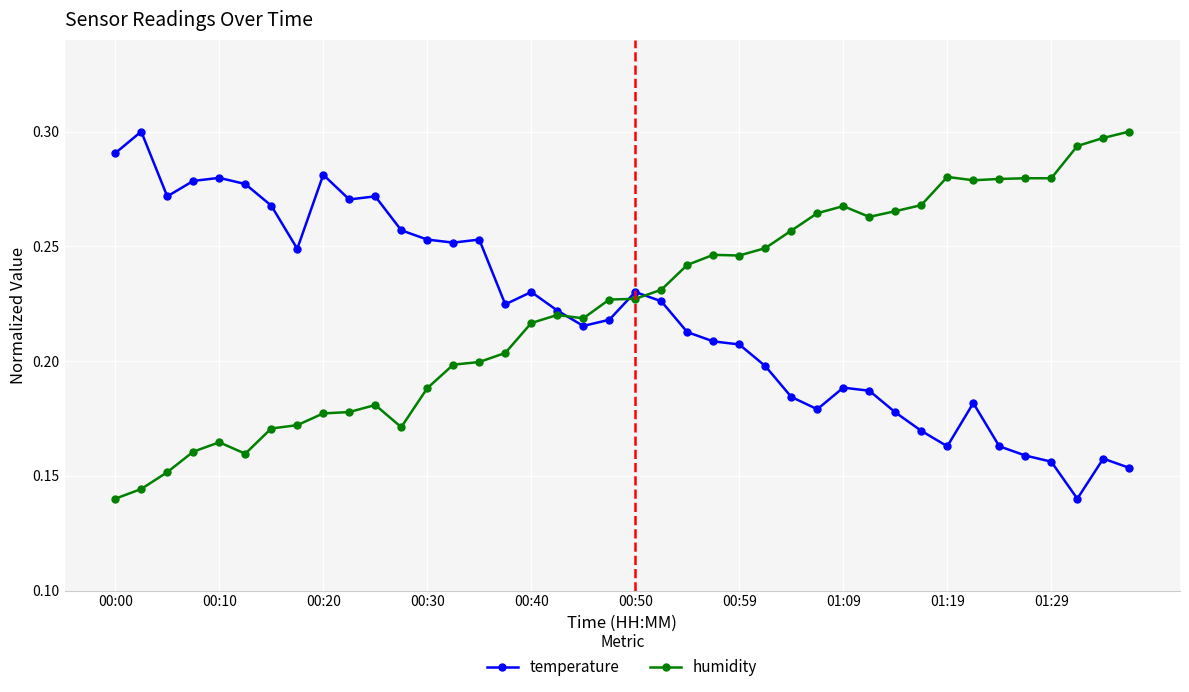

How many temperature values are between 0 and 1?

40